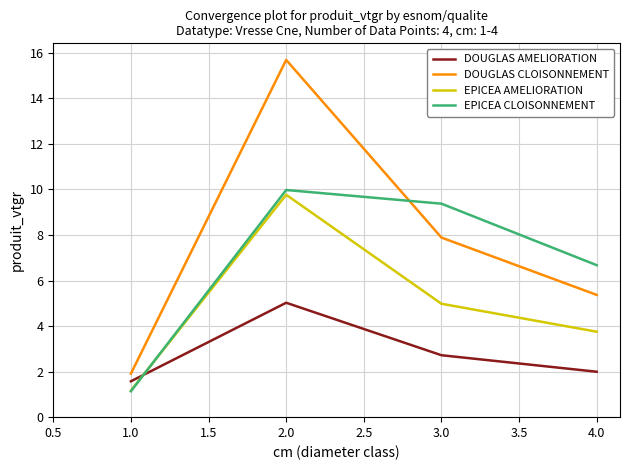

At which category does EPICEA CLOISONNEMENT reach its first local peak?

2.0